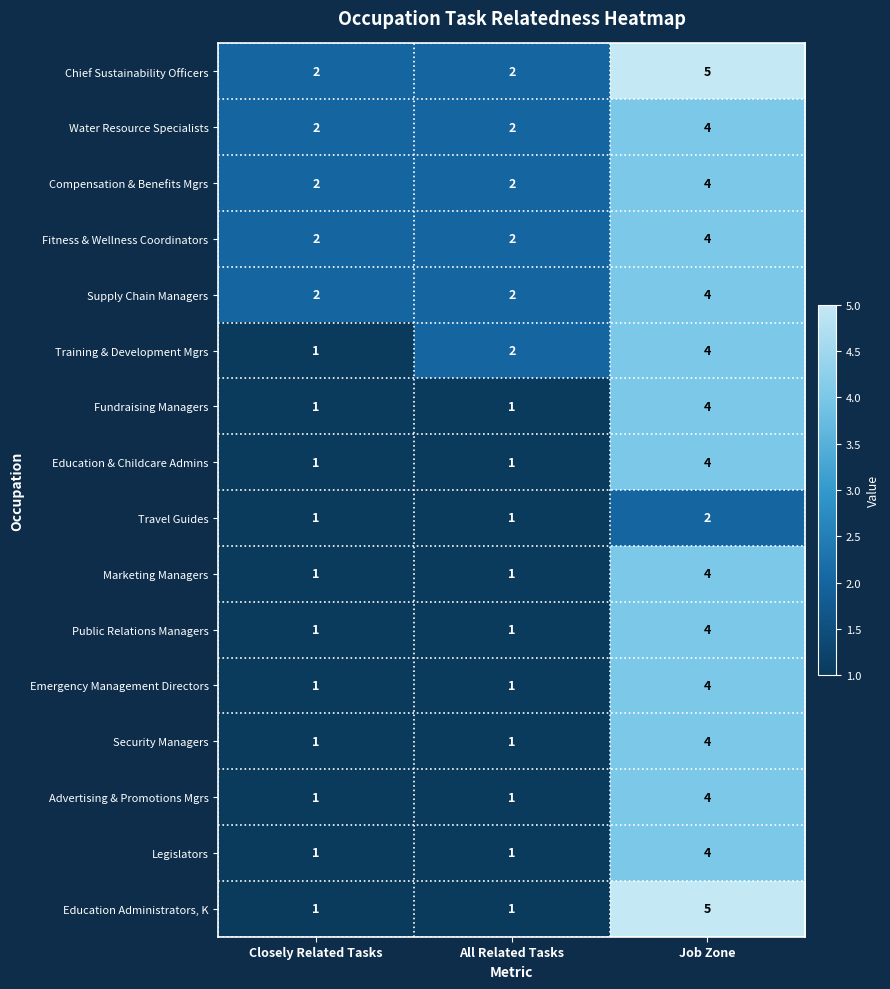

How many Water Resource Specialists values are between 2 and 4?

3